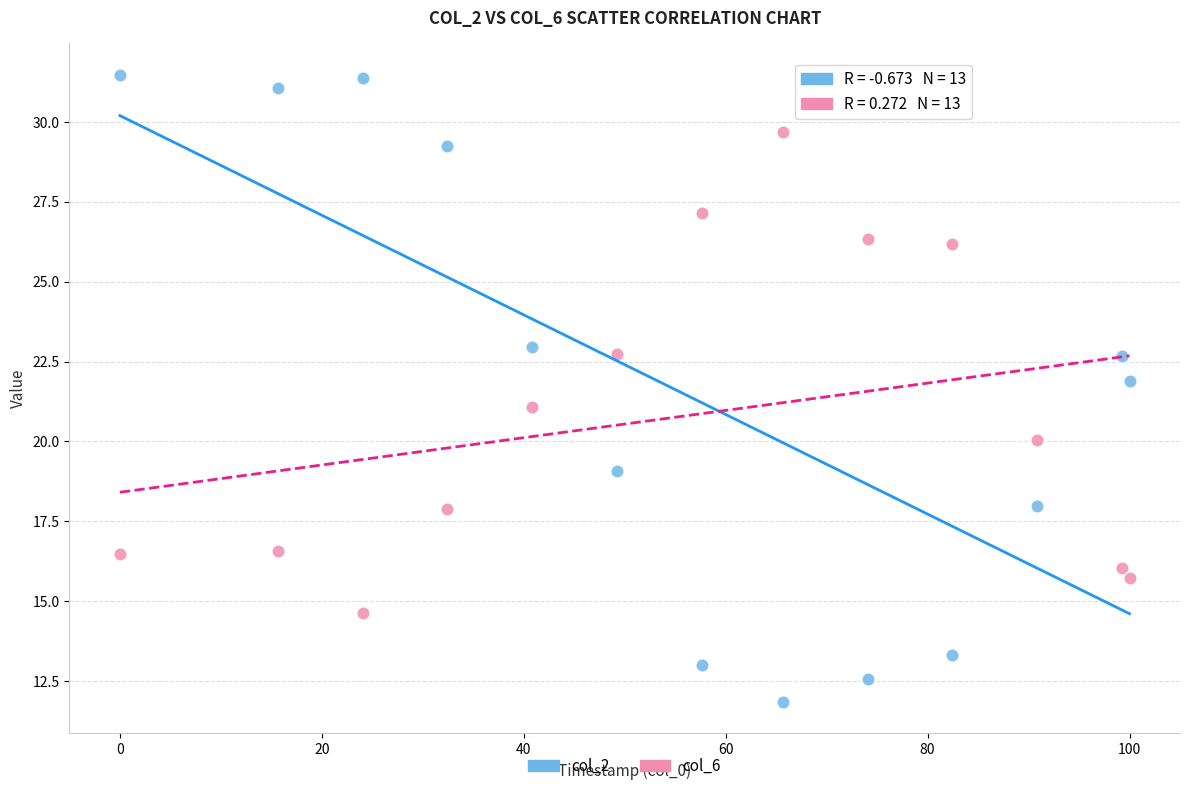

Which series has the widest spread of Y values?

col_2